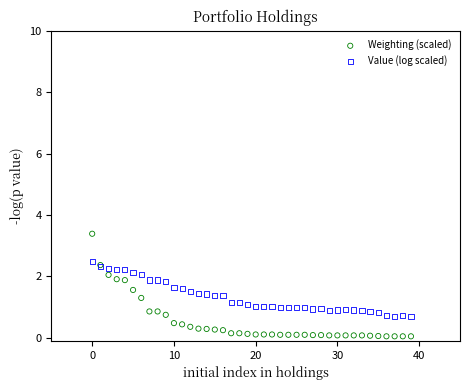

Which series reaches the minimum Y coordinate?

Weighting (scaled)